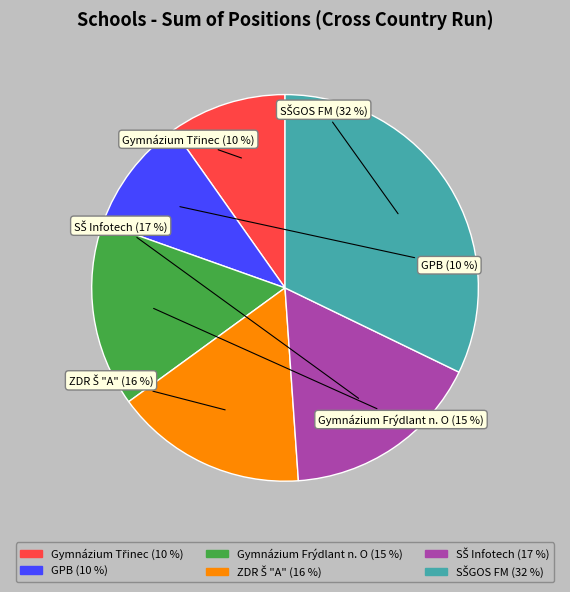

To the nearest percent, what percentage of the pie is GPB?

10%